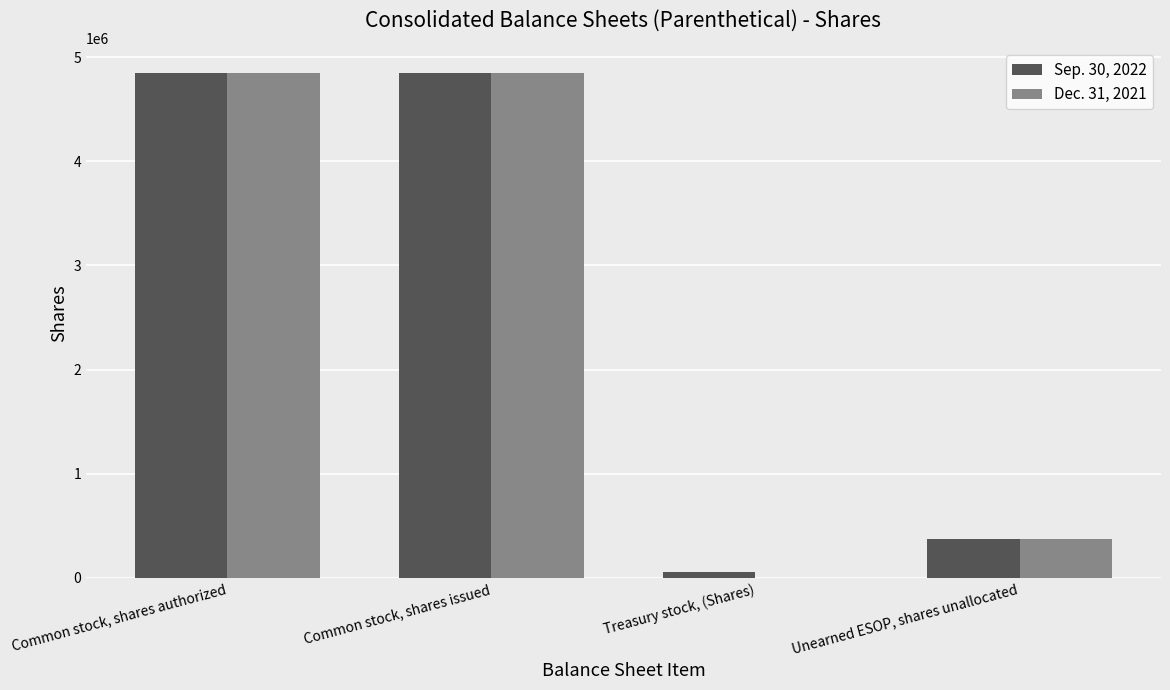

What are all the series names shown in the legend?

Sep. 30, 2022, Dec. 31, 2021